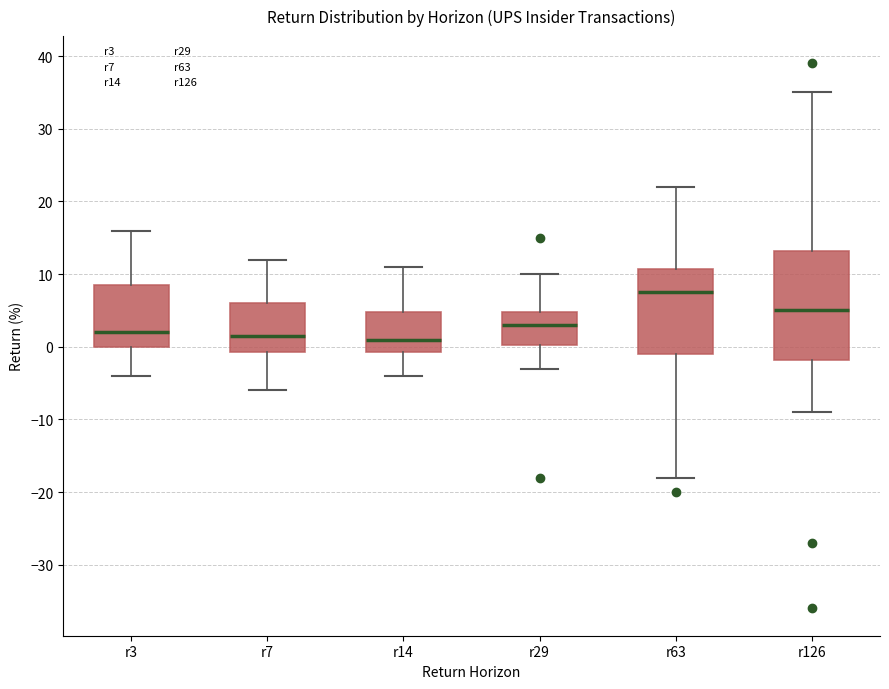

Reading left to right, transcribe this box plot: for each box, give where its median line is, the range the box spans, and where its two whiskers end, as read against the y-axis. The values are not printed on the chart, so give them approximately, as read against the axis.

r3: median 2, box 0 to 9, whiskers -4 to 16
r7: median 2, box -1 to 6, whiskers -6 to 12
r14: median 1, box -1 to 5, whiskers -4 to 11
r29: median 3, box 0 to 5, whiskers -3 to 10
r63: median 8, box -1 to 11, whiskers -18 to 22
r126: median 5, box -2 to 13, whiskers -9 to 35